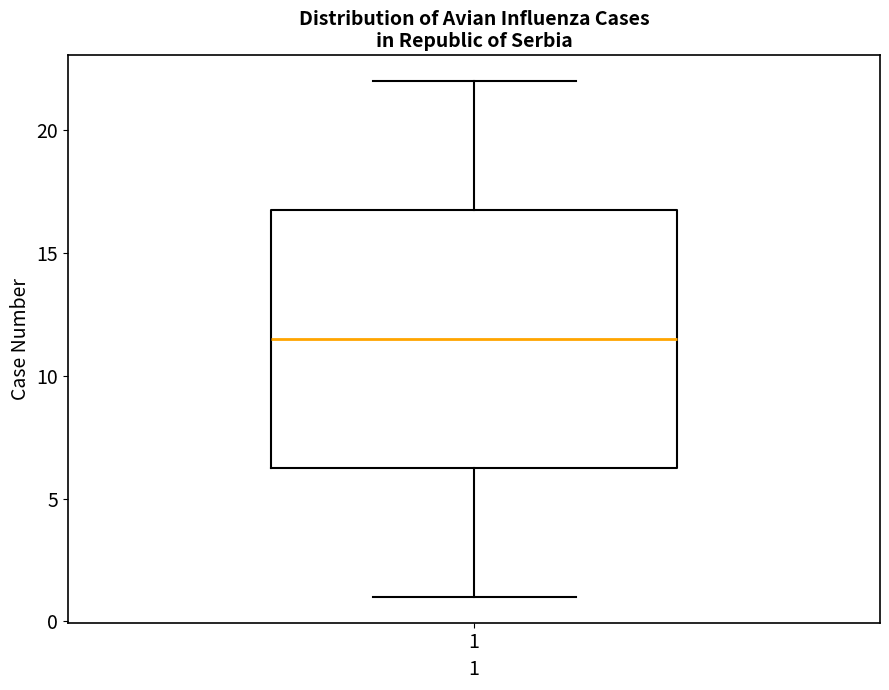

Read this box plot against the y-axis: the position of the median line, the range covered by the box, and the ends of both whiskers. The values are not printed on the chart, so give them approximately, as read against the axis.

median 11.5, box 6.5 to 17.0, whiskers 1.0 to 22.0